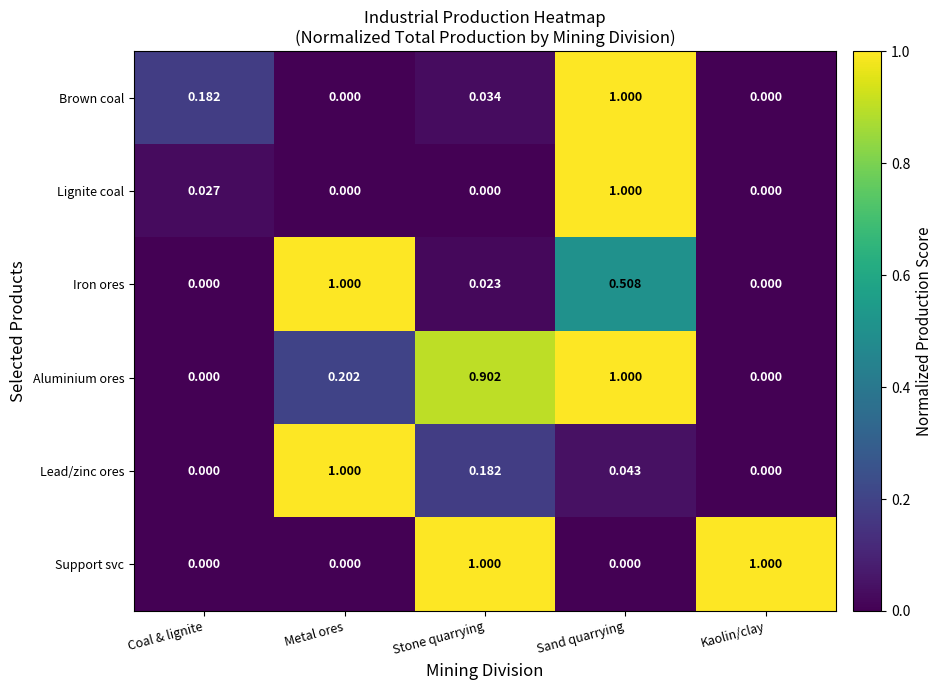

Which category has the highest value in the Aluminium ores series?

Sand quarrying